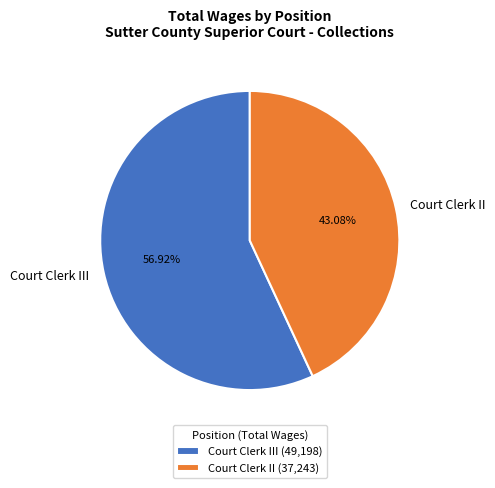

Which has a higher value, Court Clerk II or Court Clerk III?

Court Clerk III